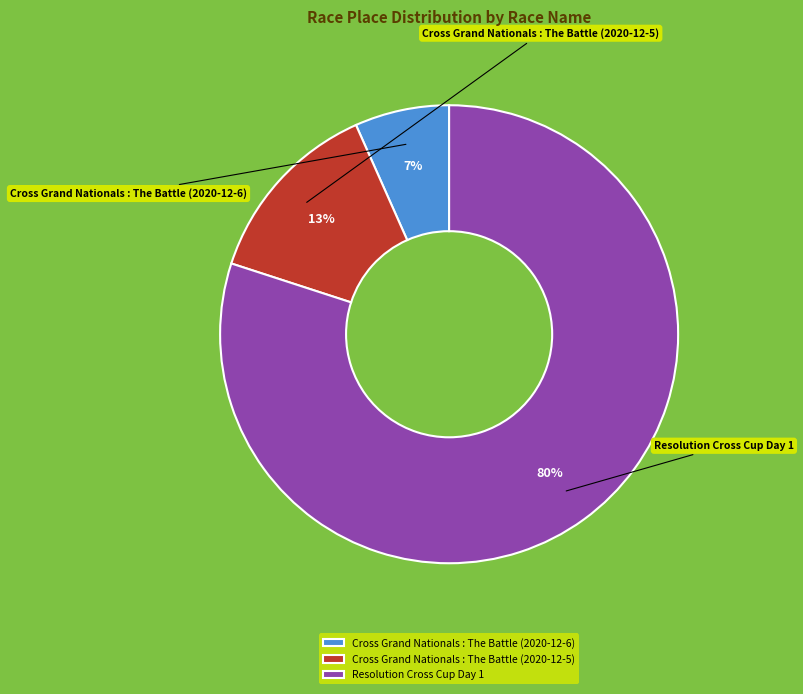

Does any single category account for the majority?

Yes